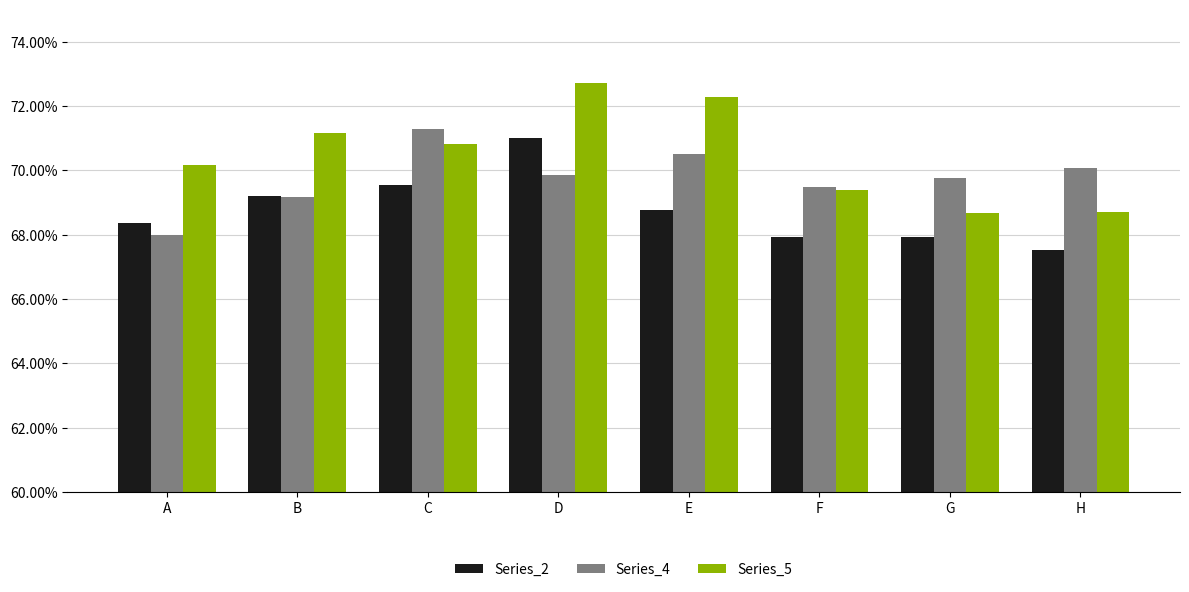

At which label is Series_2 closest to 0?

H